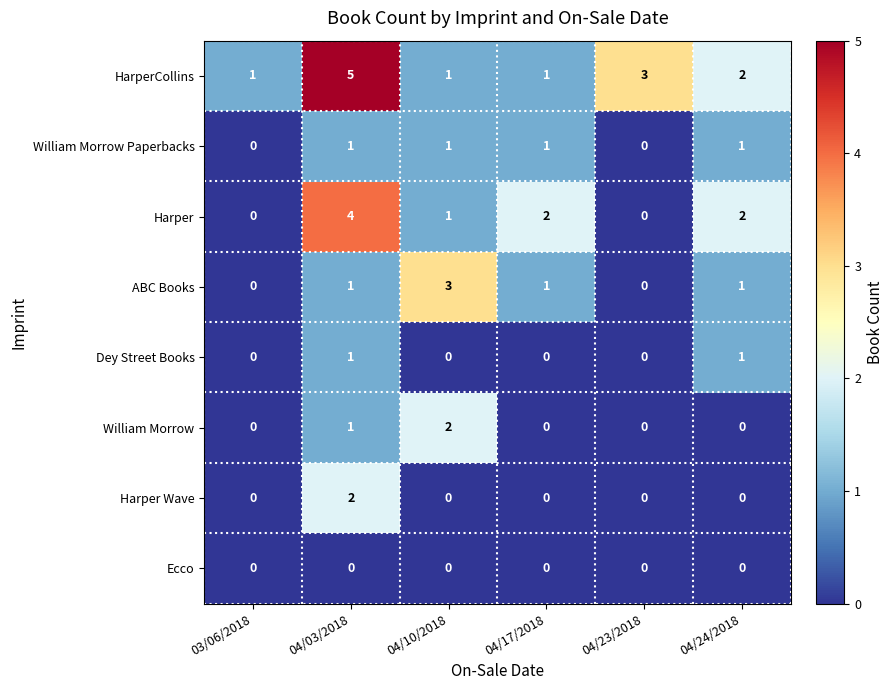

How many data points does each series have?

6